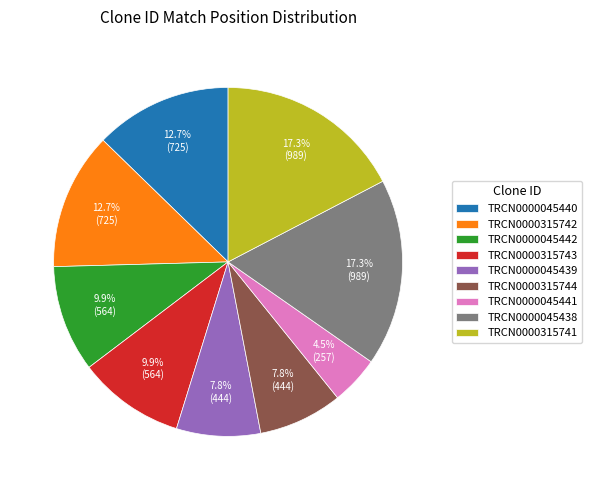

Which category has the smallest portion of the pie?

TRCN0000045441